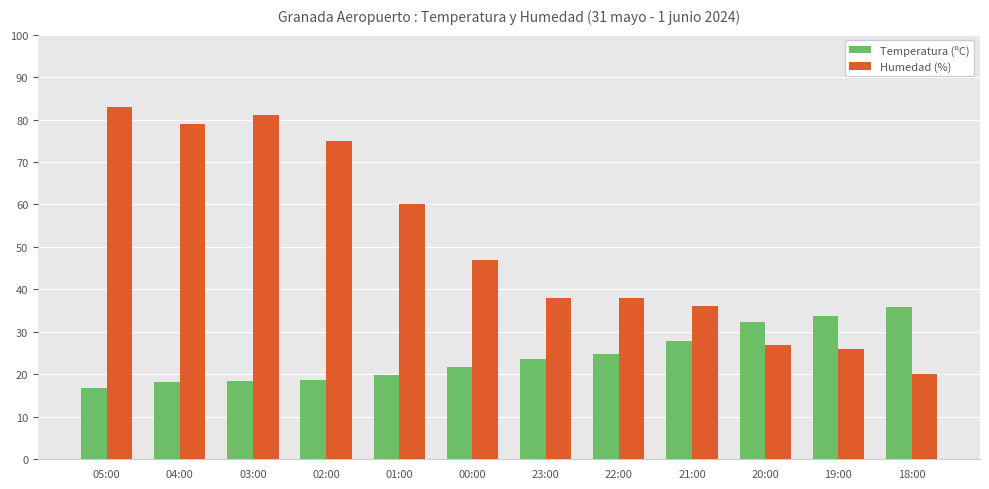

Which label corresponds to the largest value in the chart?

05:00